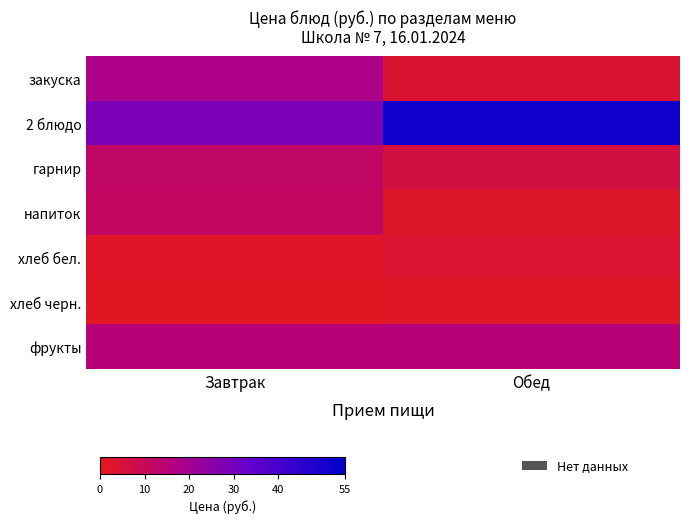

Which series has the largest total across all categories?

2 блюдо